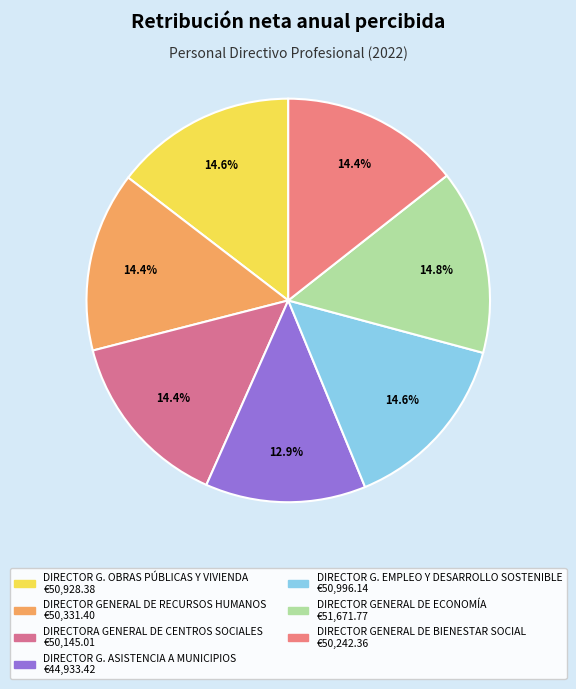

What is the largest slice in the pie chart?

DIRECTOR GENERAL DE
ECONOMÍA